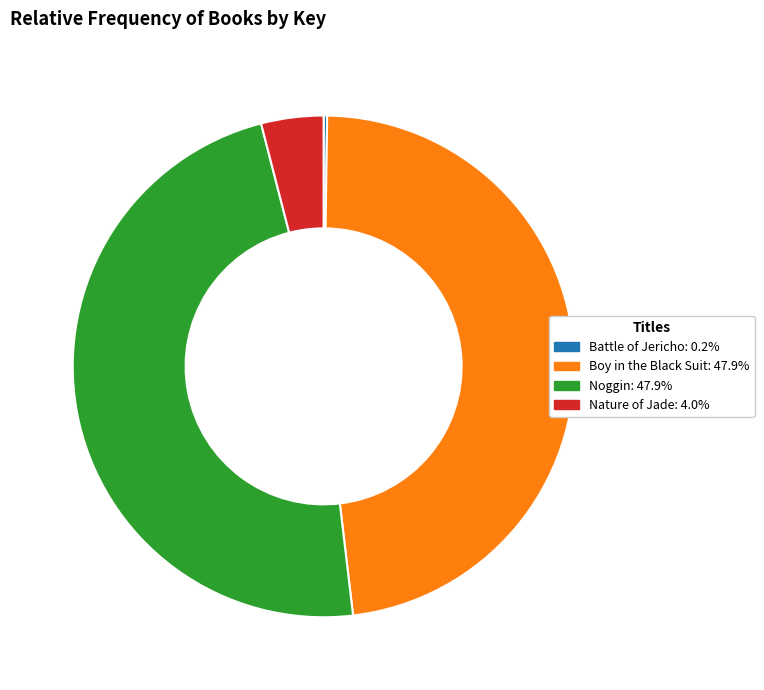

Is there any slice that represents more than half of the pie?

No